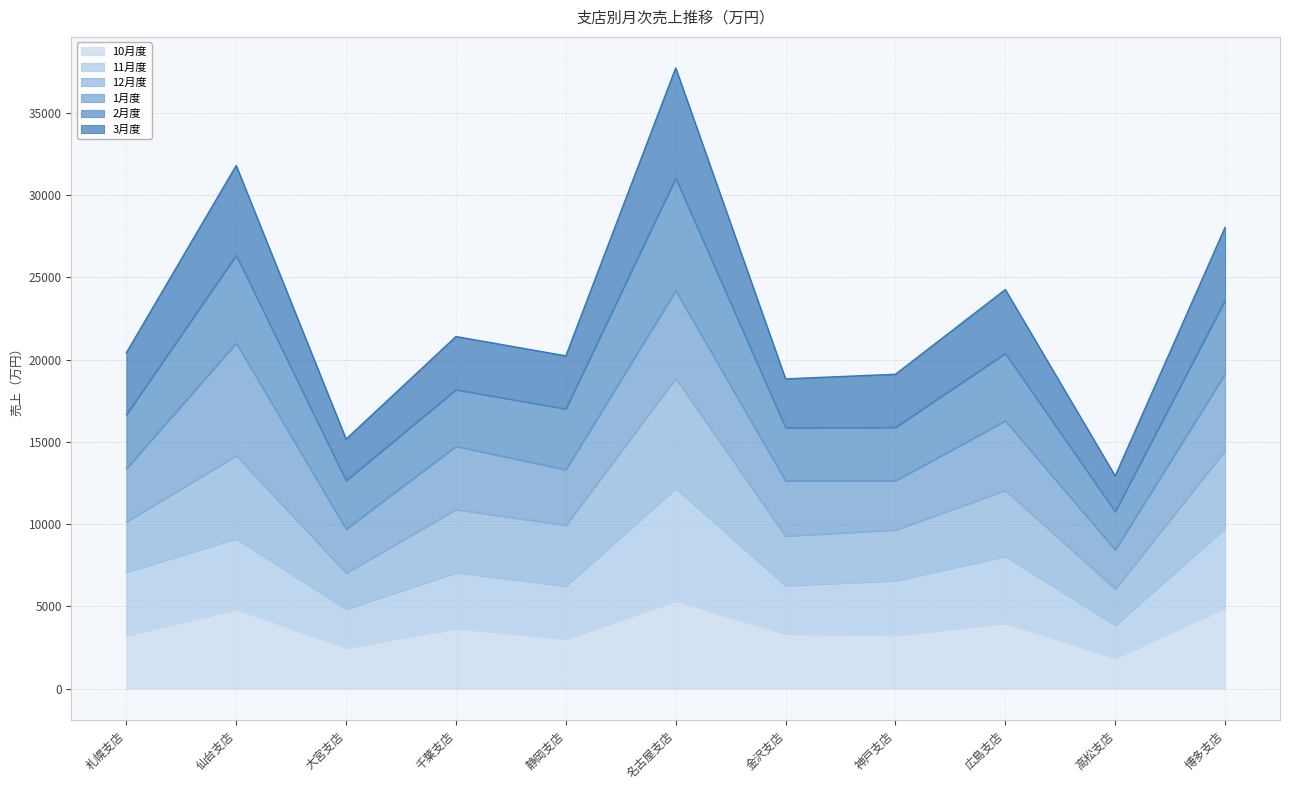

What is the highest value of the 12月度 series?

18860